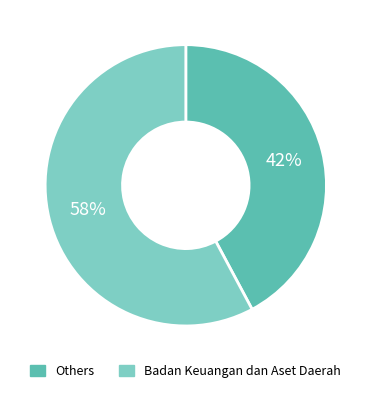

To the nearest percent, what is the average slice percentage?

50%